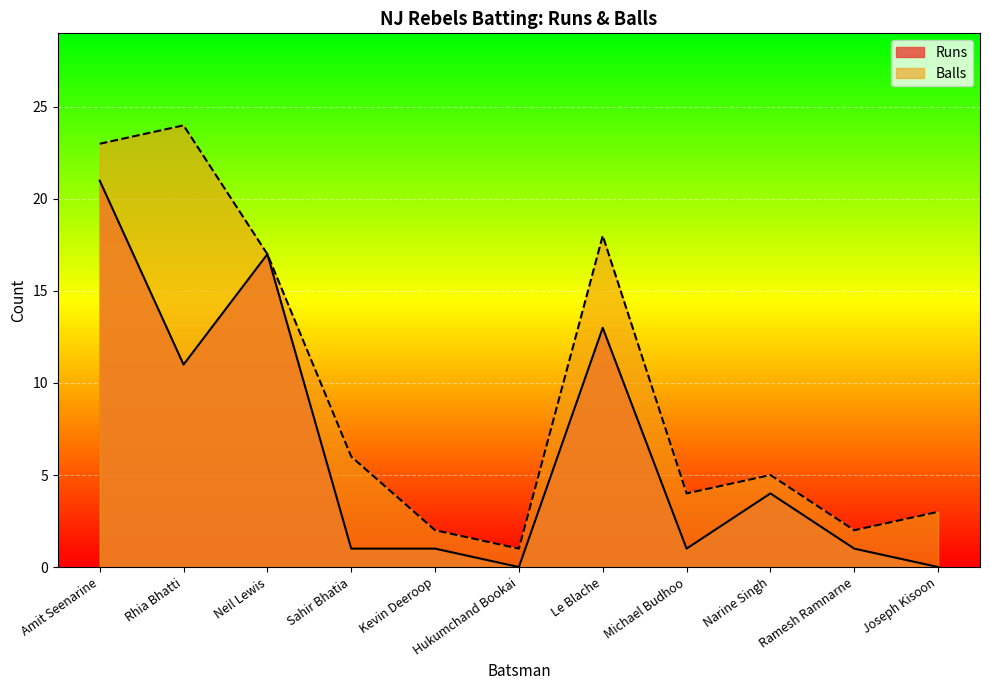

Does the chart display data point markers on the line(s)?

No